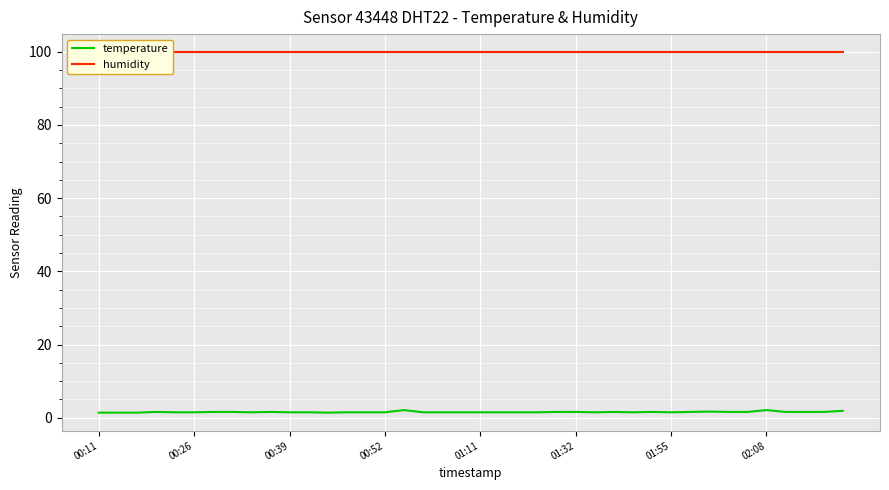

In temperature, how many points are lower than both neighbors (excluding endpoints)?

5